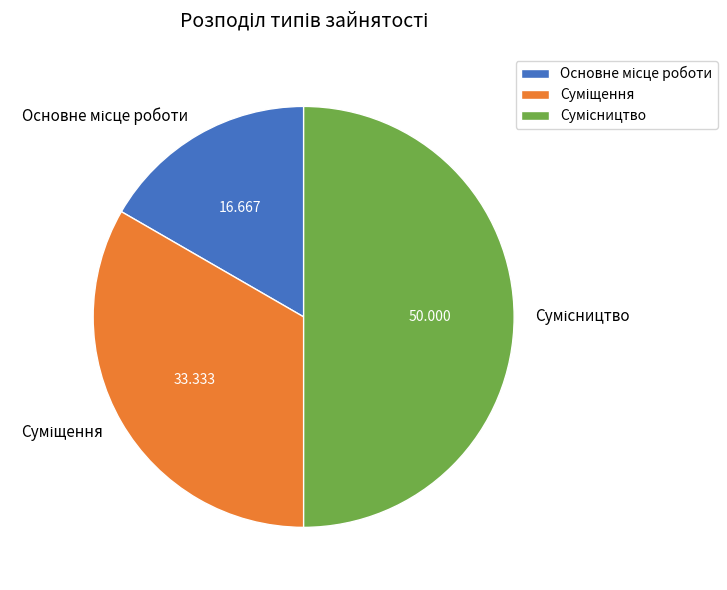

Which category has the smallest portion of the pie?

Основне місце роботи